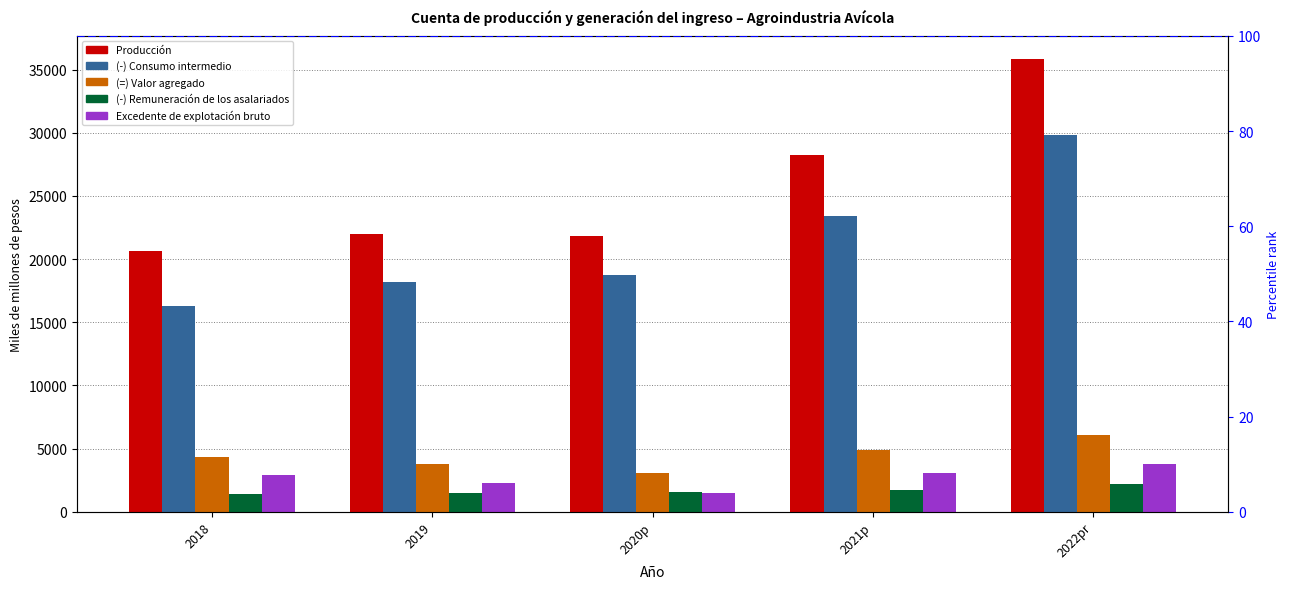

At which label is Producción closest to 28235?

2021p